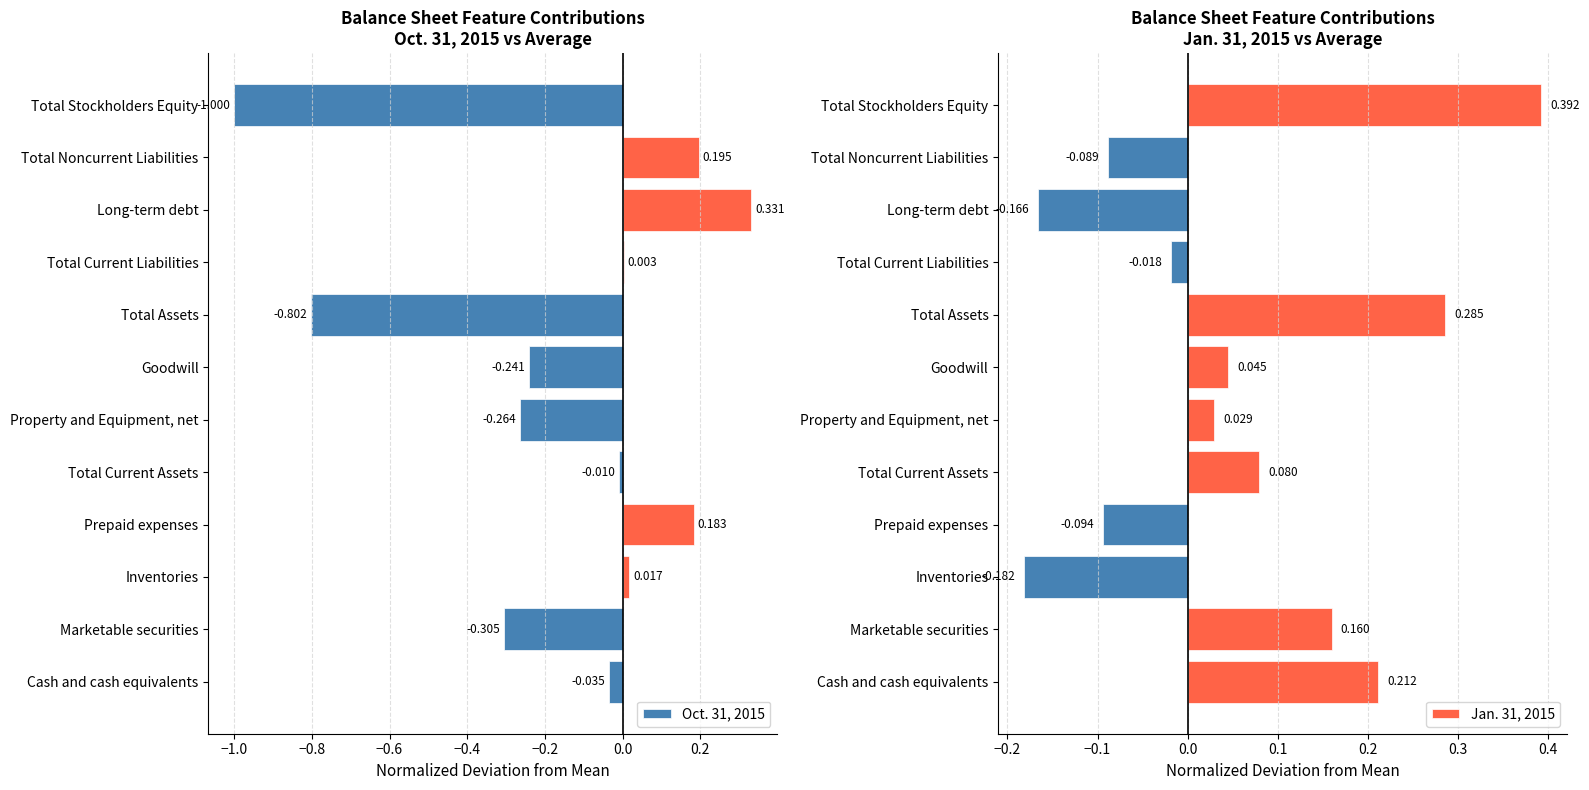

True or false: Jan. 31, 2015 has a value of 0.0 at Marketable securities.

False